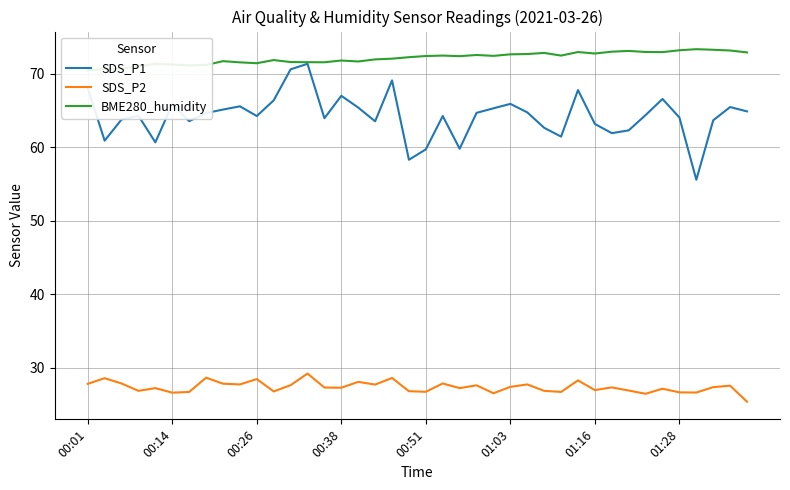

True or false: SDS_P1 has more than 1 interior local peaks.

True